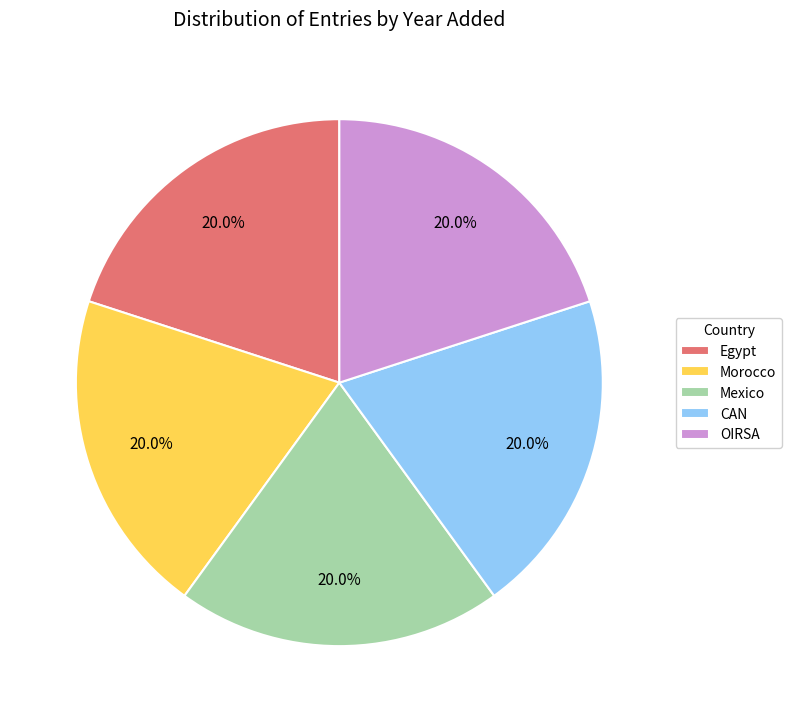

To the nearest percent, what percentage of the pie is CAN?

20%